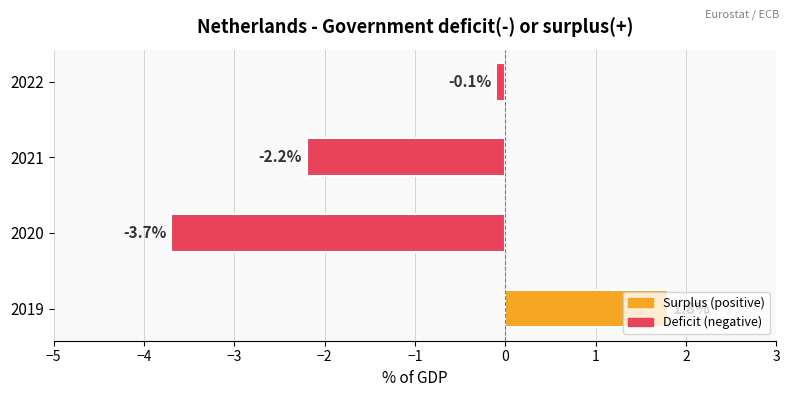

What is the minimum value shown in the chart?

-3.7